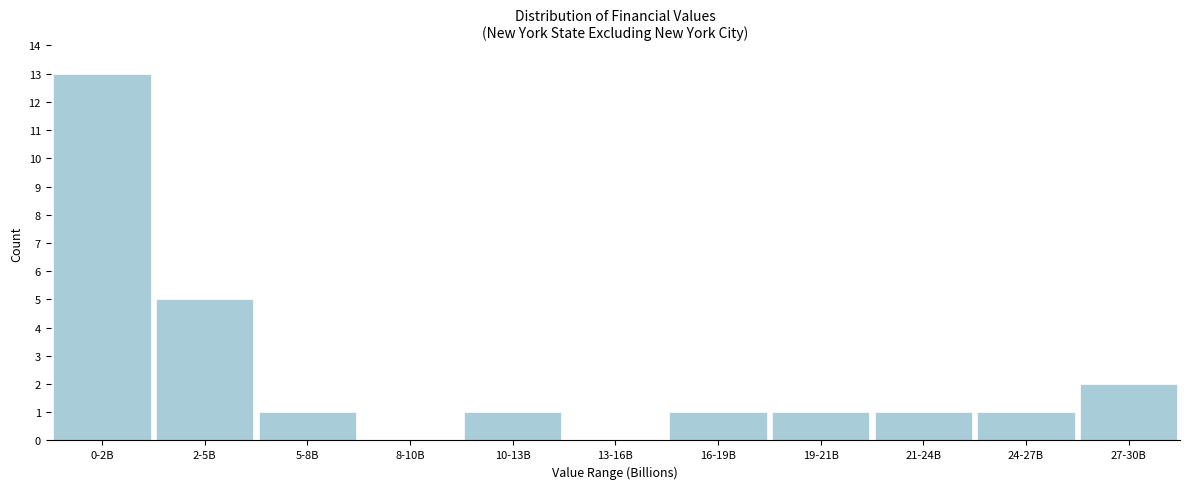

Reading left to right, extract all data points from this chart.

0-2B=13	2-5B=5	5-8B=1	8-10B=0	10-13B=1	13-16B=0	16-19B=1	19-21B=1	21-24B=1	24-27B=1	27-30B=2